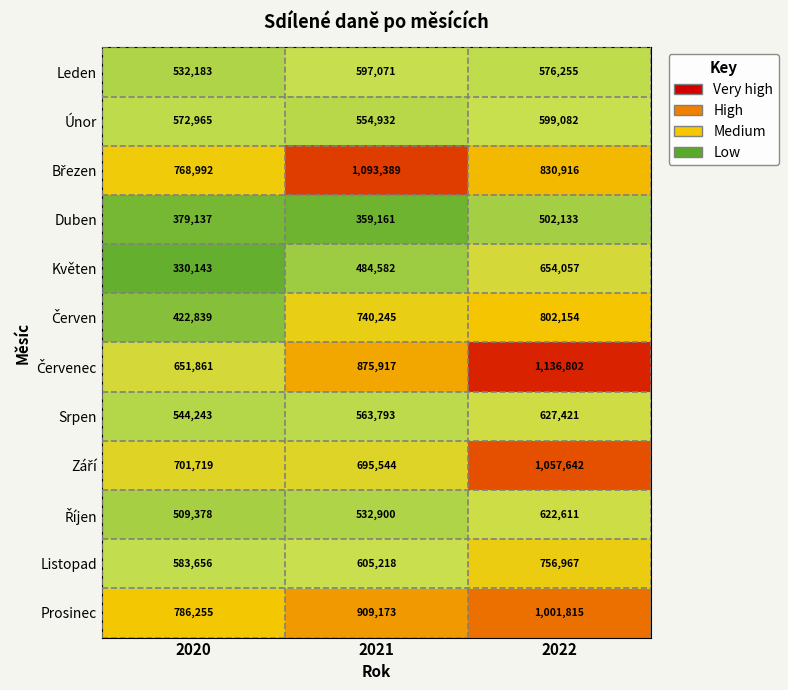

Which label corresponds to the largest value in the chart?

2022